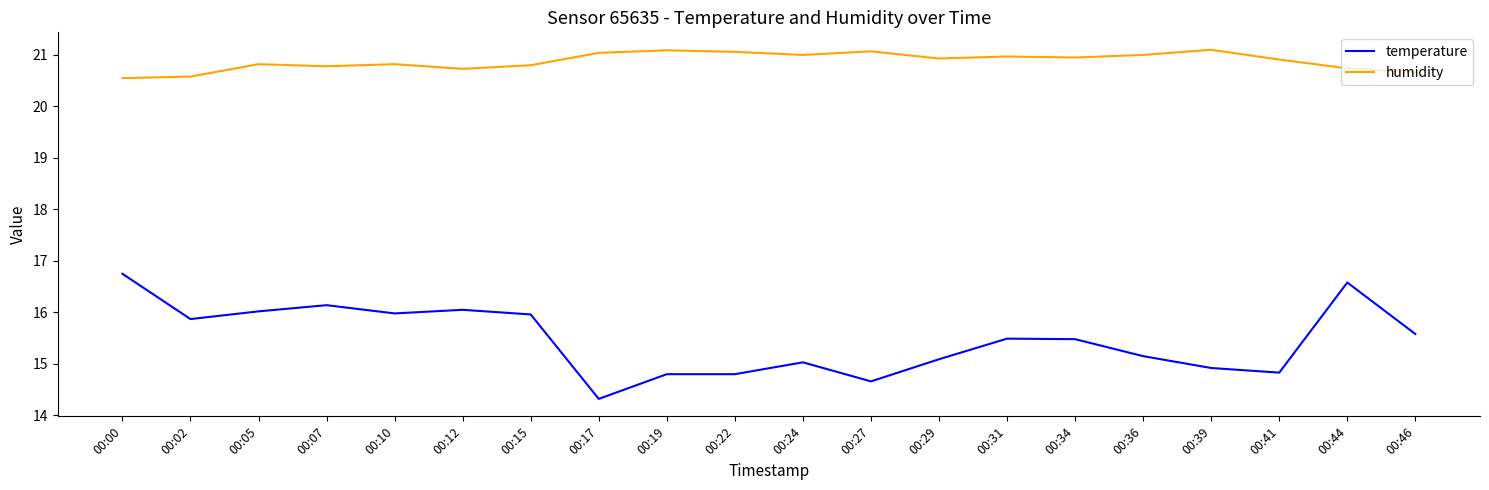

Is the value of temperature at 00:36 greater than the value of humidity at 00:17?

No